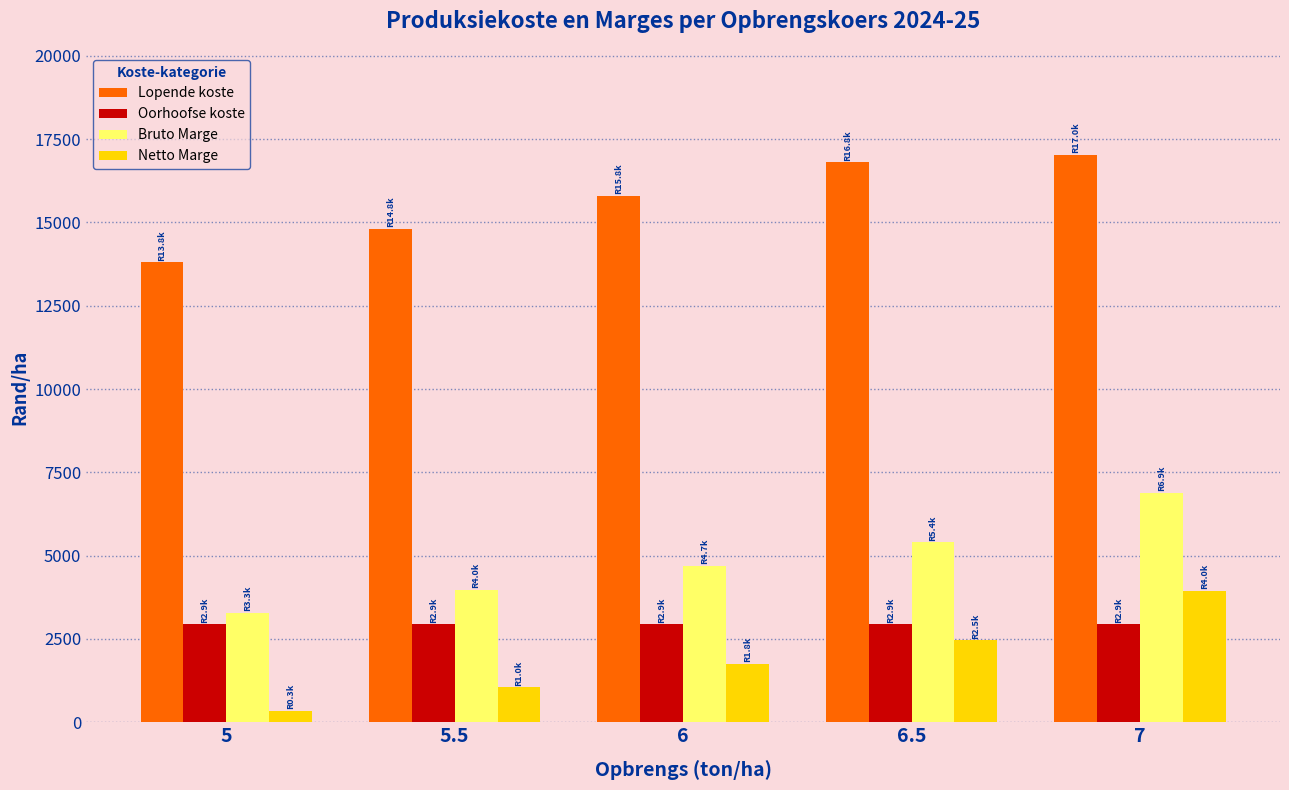

Reading left to right, list all the values displayed in this chart.

Lopende koste: 13801.9	14803.9	15805.9	16808.0	17021.8
Oorhoofse koste: 2936.5	2936.5	2936.5	2936.5	2936.5
Bruto Marge: 3278.1	3984.1	4690.1	5396.0	6890.2
Netto Marge: 341.6	1047.5	1753.5	2459.5	3953.7